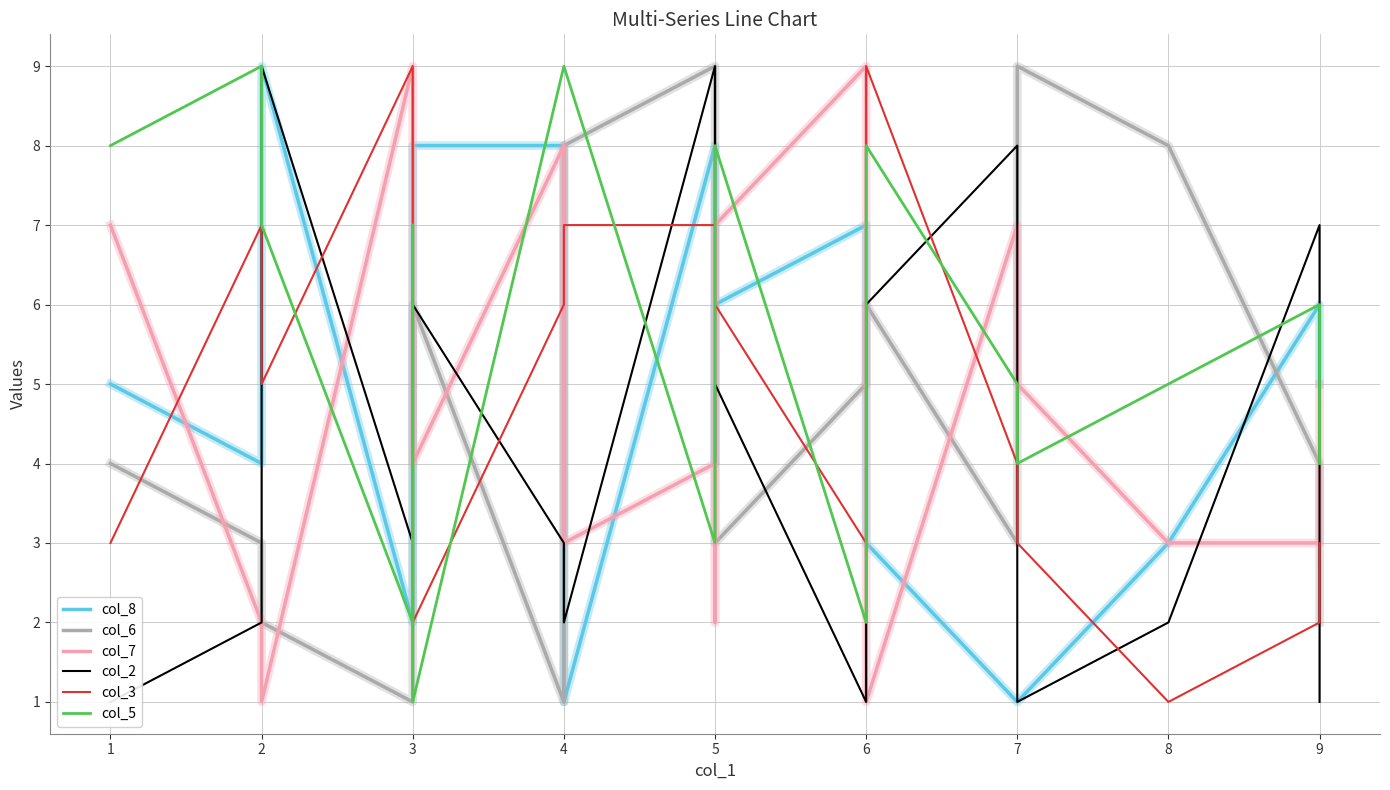

What are all the series names shown in the legend?

col_8, col_6, col_7, col_2, col_3, col_5